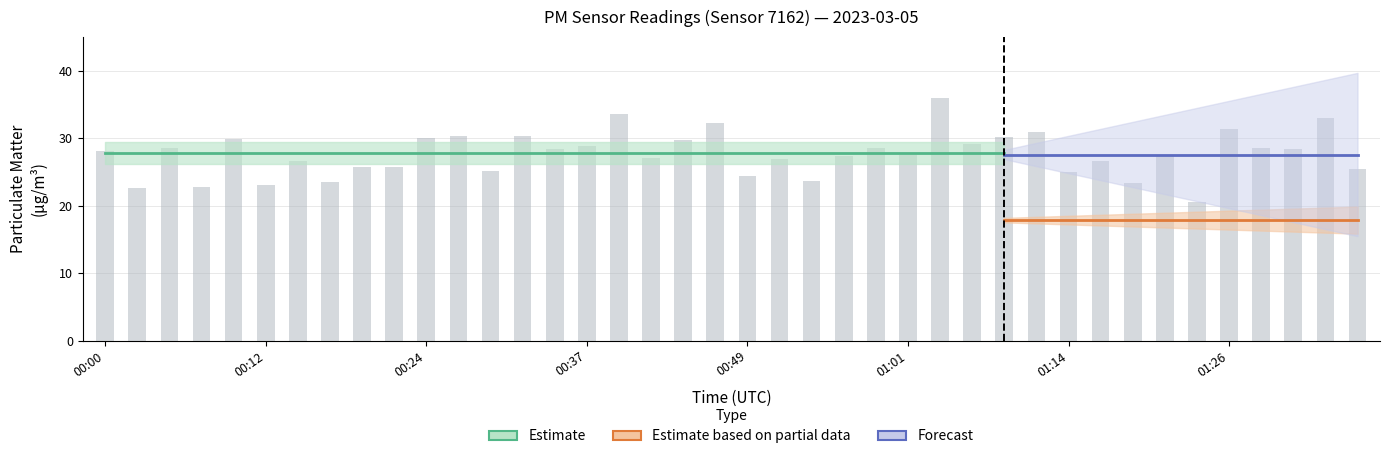

Approximately how many times larger is the value at 01:16 compared to 01:33?

0.8